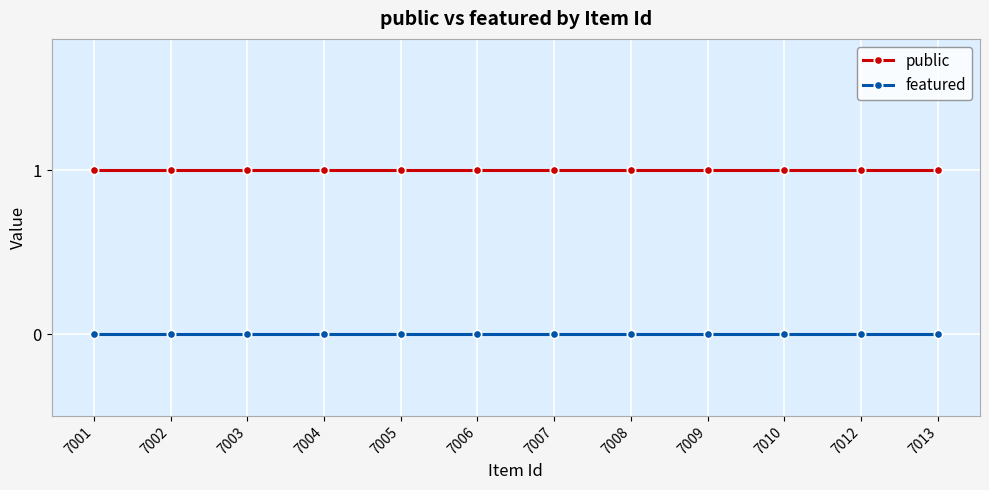

True or false: featured and public cross at least once.

False